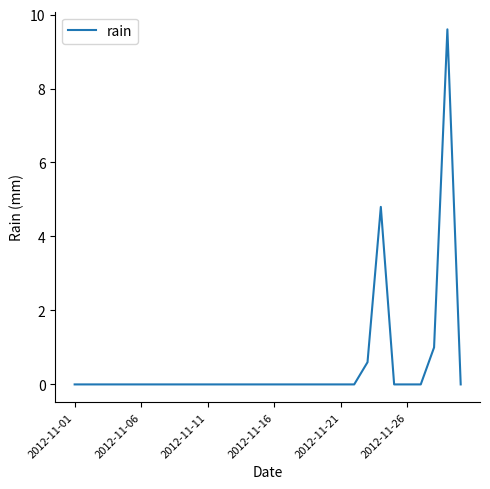

What is the greatest value displayed?

9.6